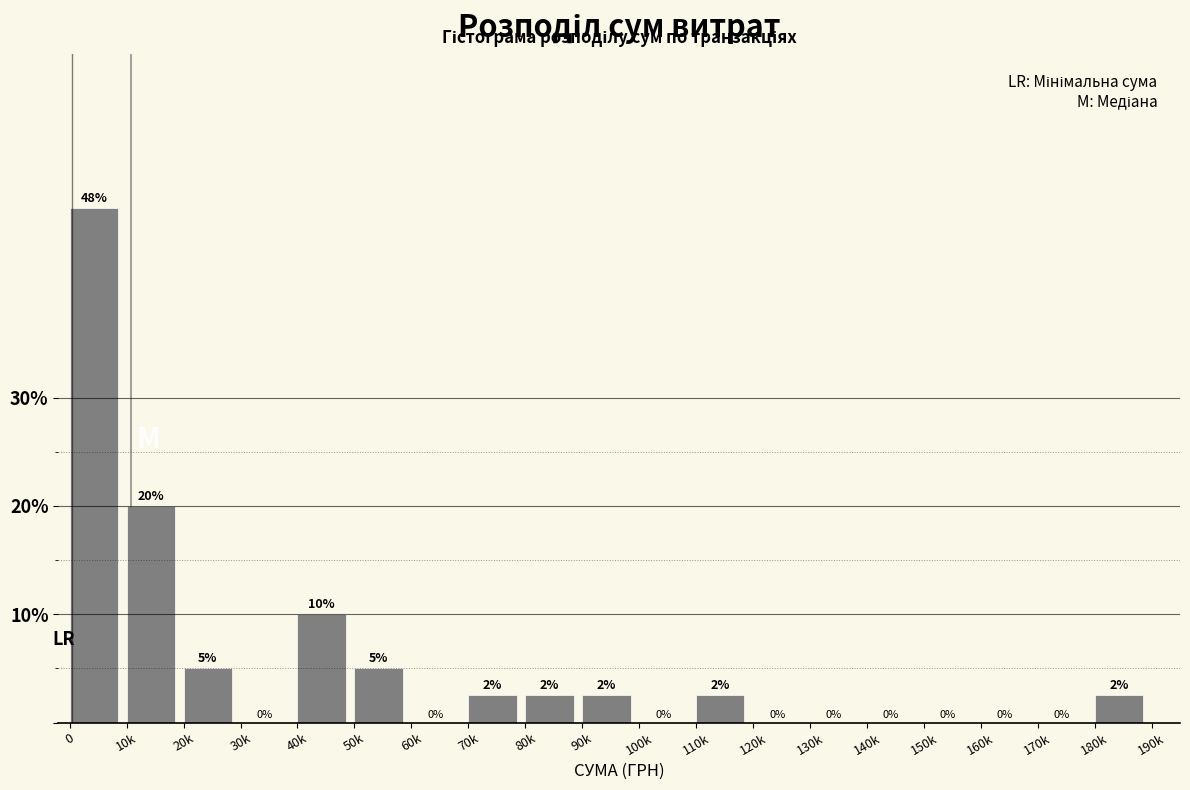

Where is the data nearest to the value 23?

10k